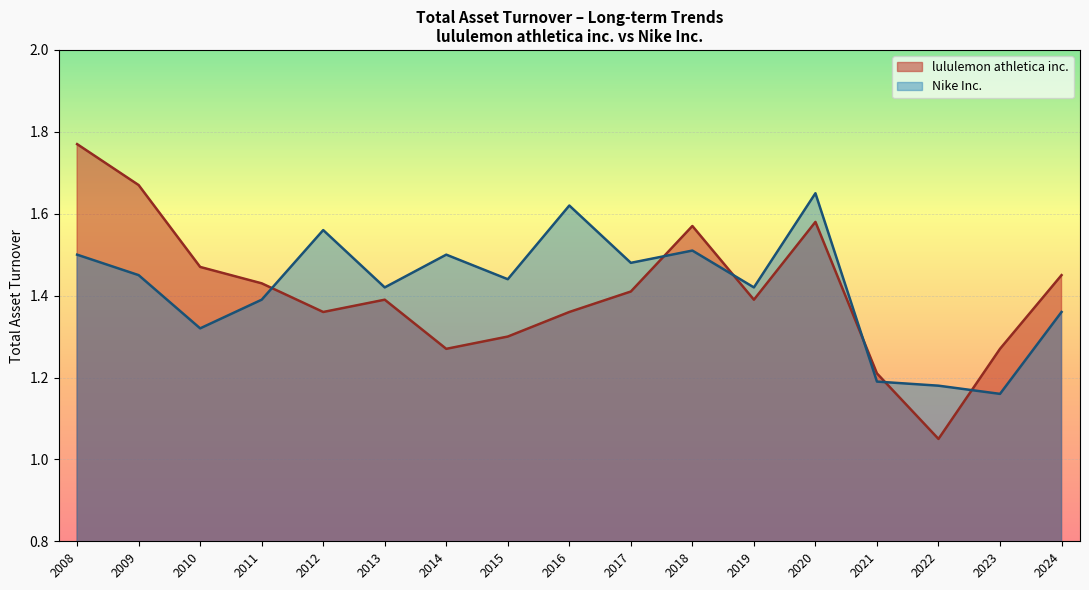

In lululemon athletica inc., how many points are higher than both neighbors (excluding endpoints)?

3